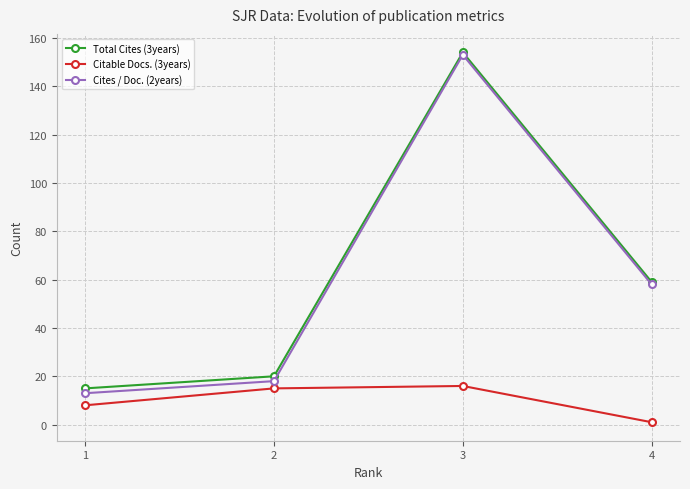

What is the highest value of the Citable Docs. (3years) series?

16